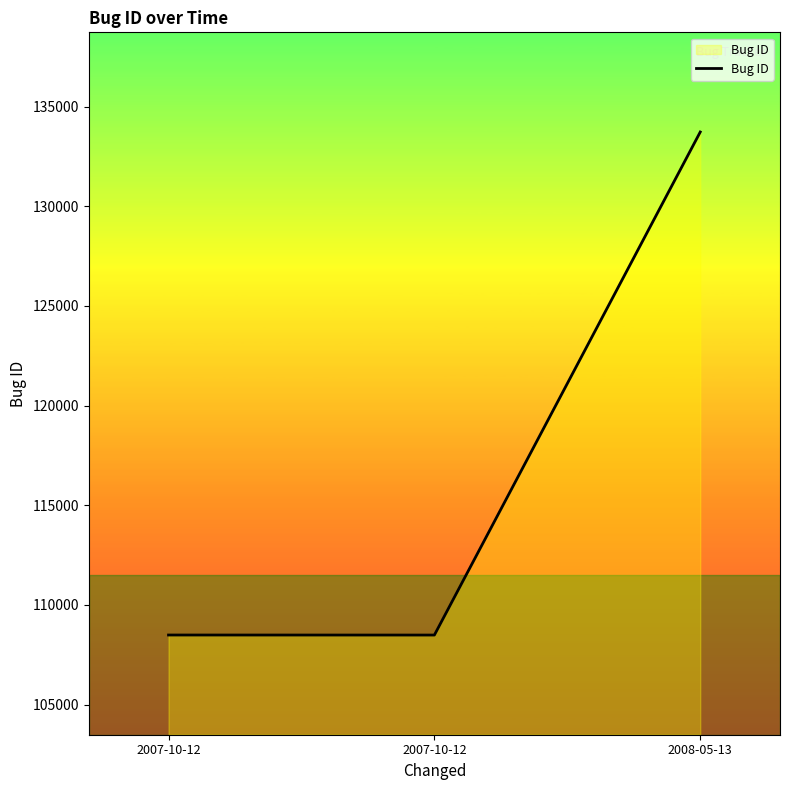

How many series are shown in this chart?

1